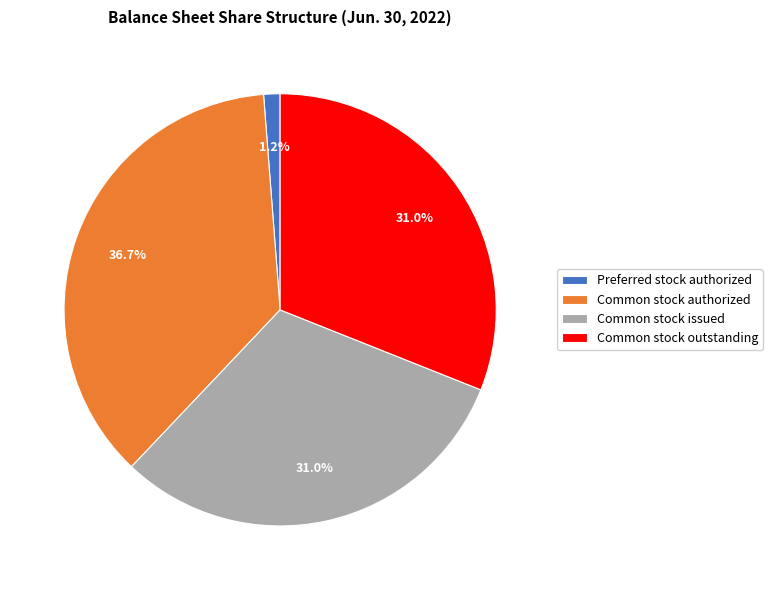

Which slice is the largest?

Common stock authorized